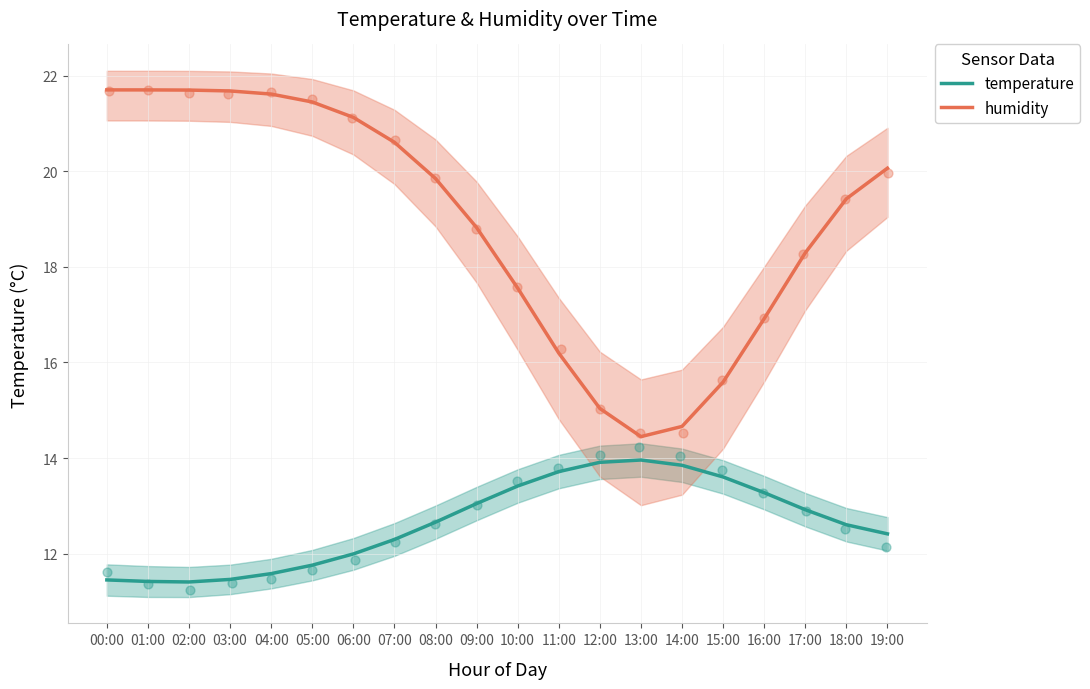

Which series reaches the maximum Y coordinate?

humidity